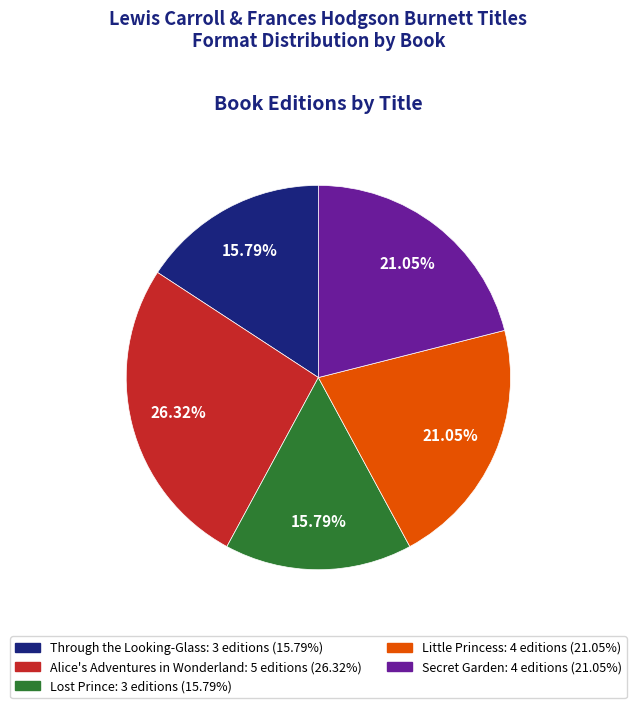

What percentage is the Through the Looking-Glass slice, to the nearest percent?

16%